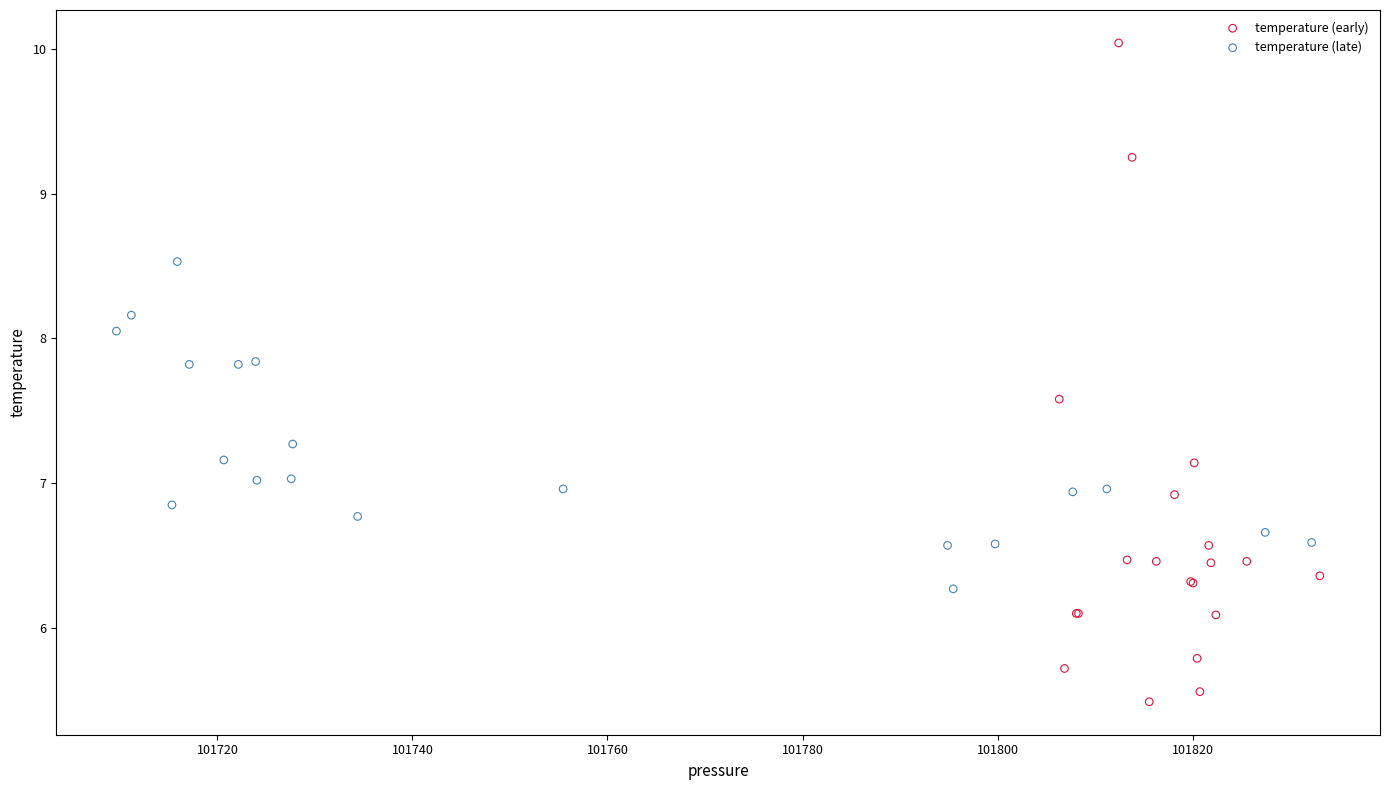

Which series has the largest Y range (max minus min)?

temperature (early)